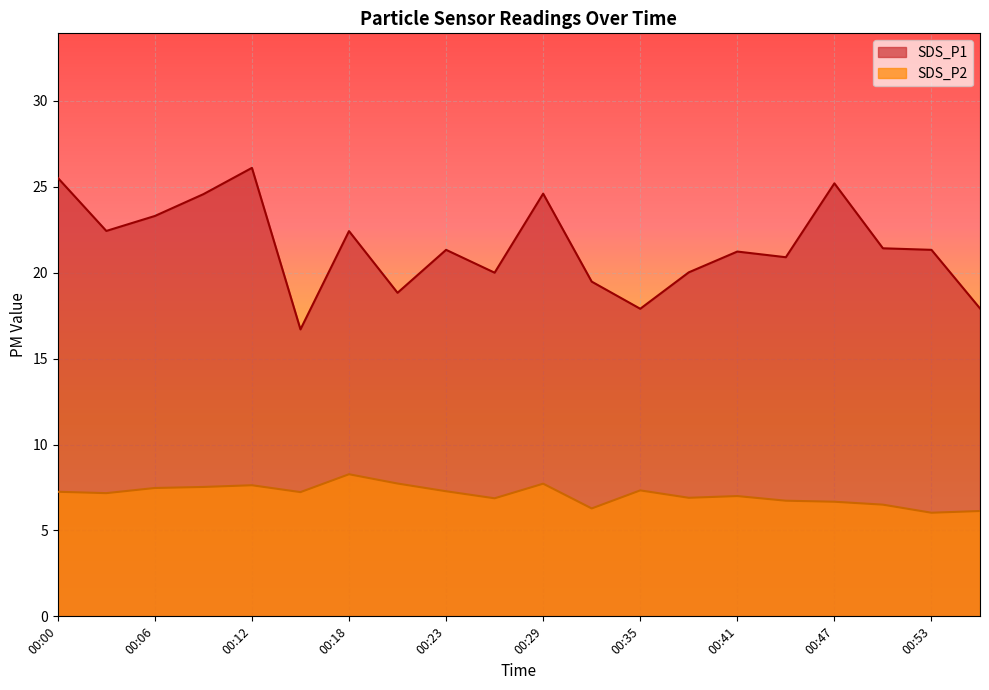

What is the difference between the highest and lowest values at 00:21?

11.1